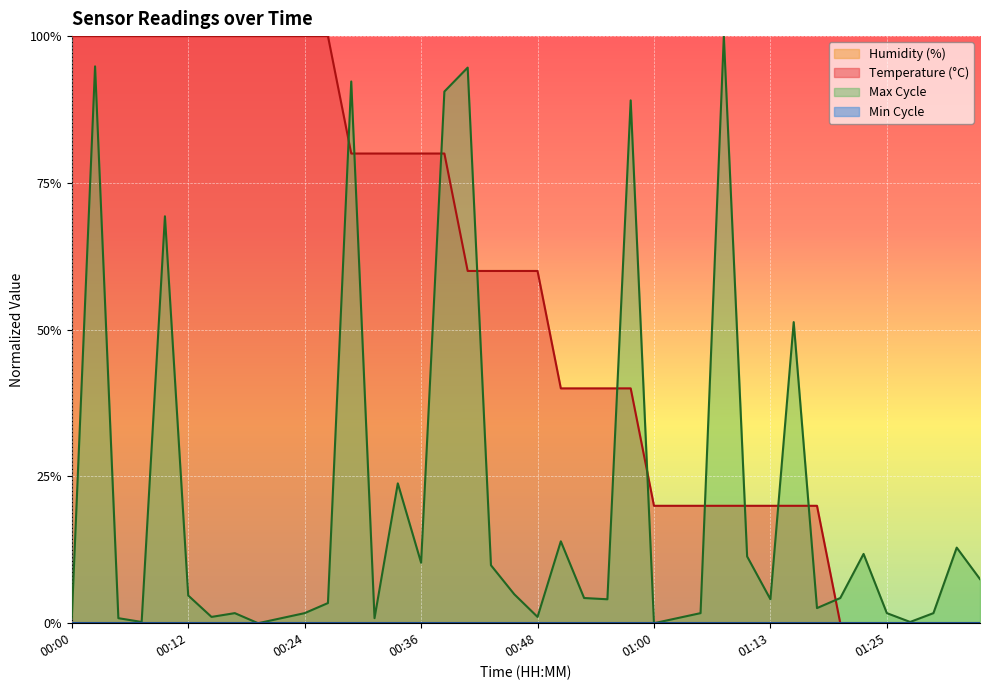

Does the chart display data point markers on the line(s)?

No